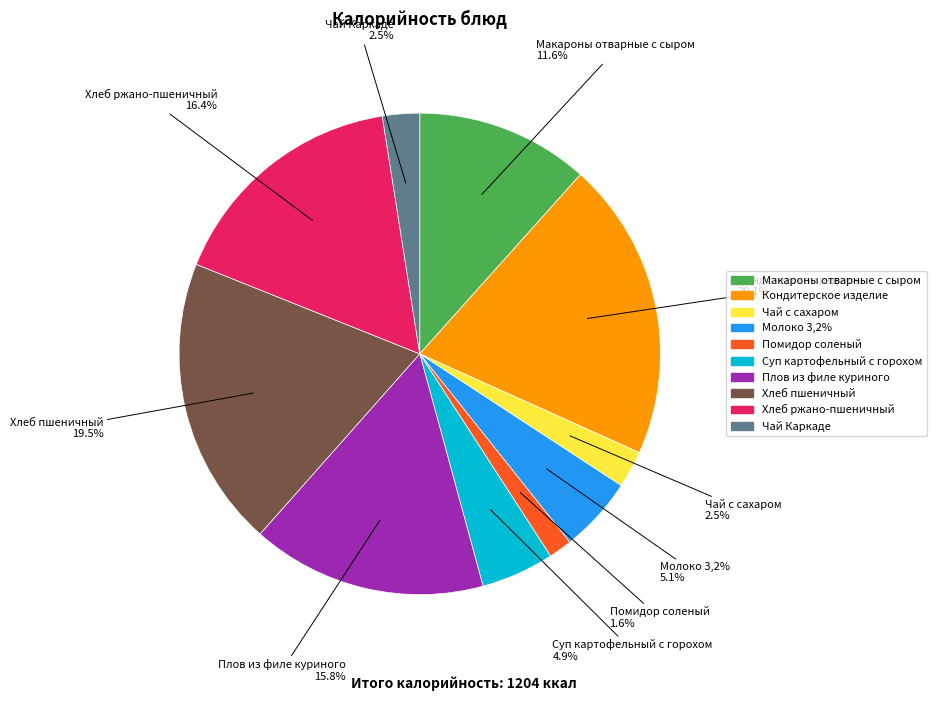

How much of the chart is everything except Чай с сахаром?

97.5%